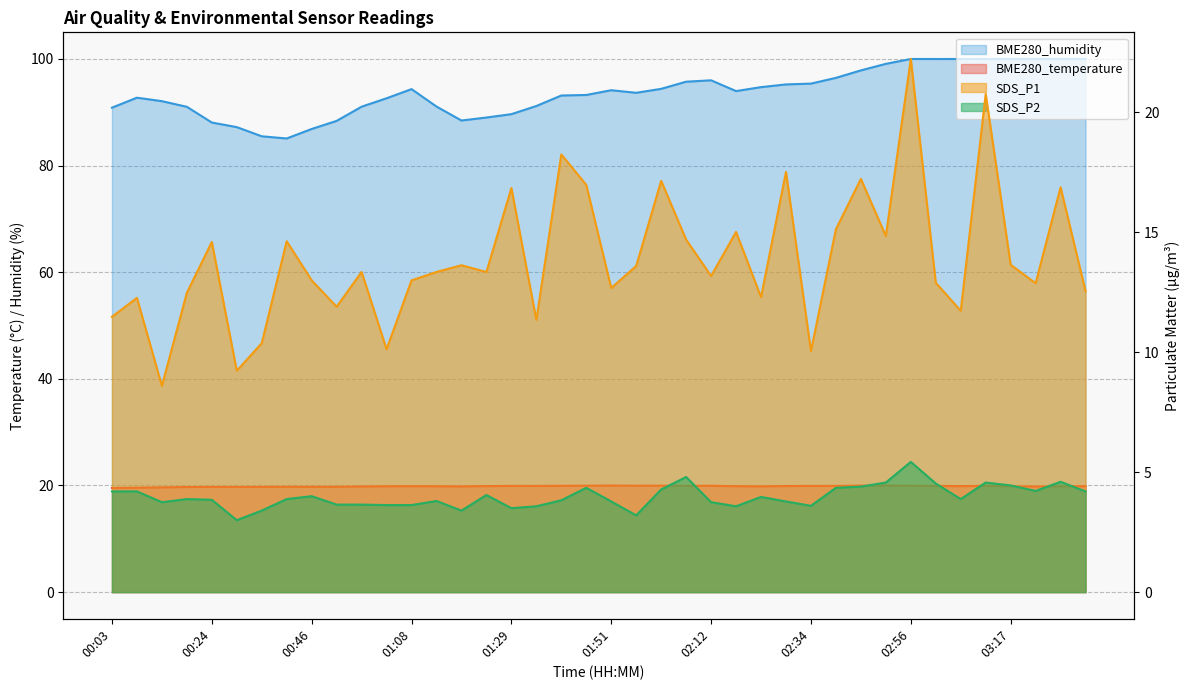

What is the difference between the second highest and second lowest values in the SDS_P2 series?

1.6